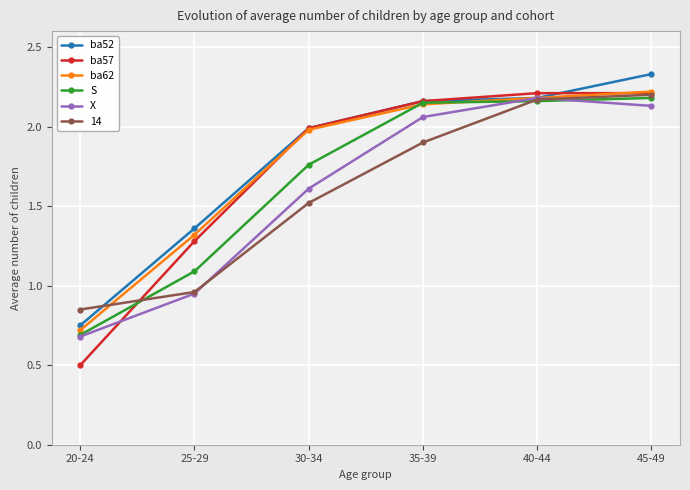

How many data points in ba62 are less than 2?

3